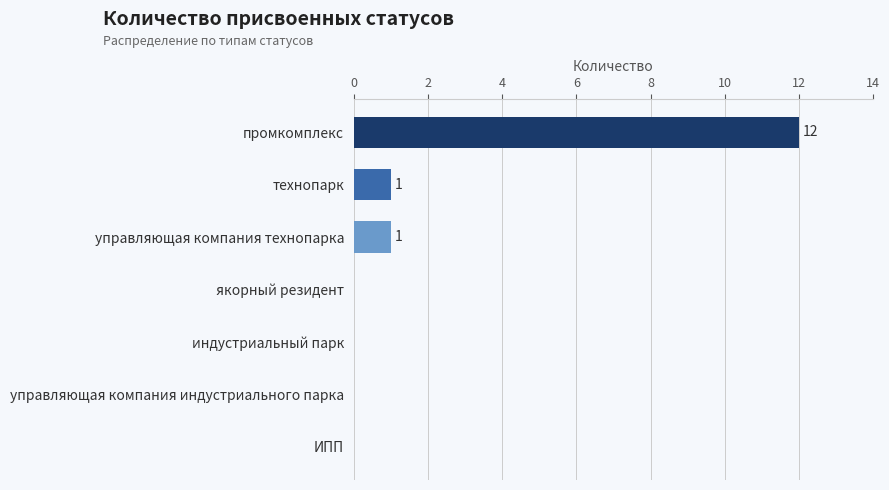

Which category has the highest value across all series?

промкомплекс